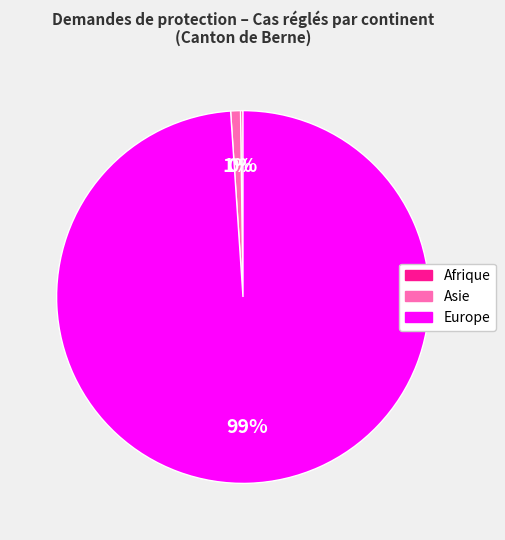

Is there any slice that represents more than half of the pie?

Yes